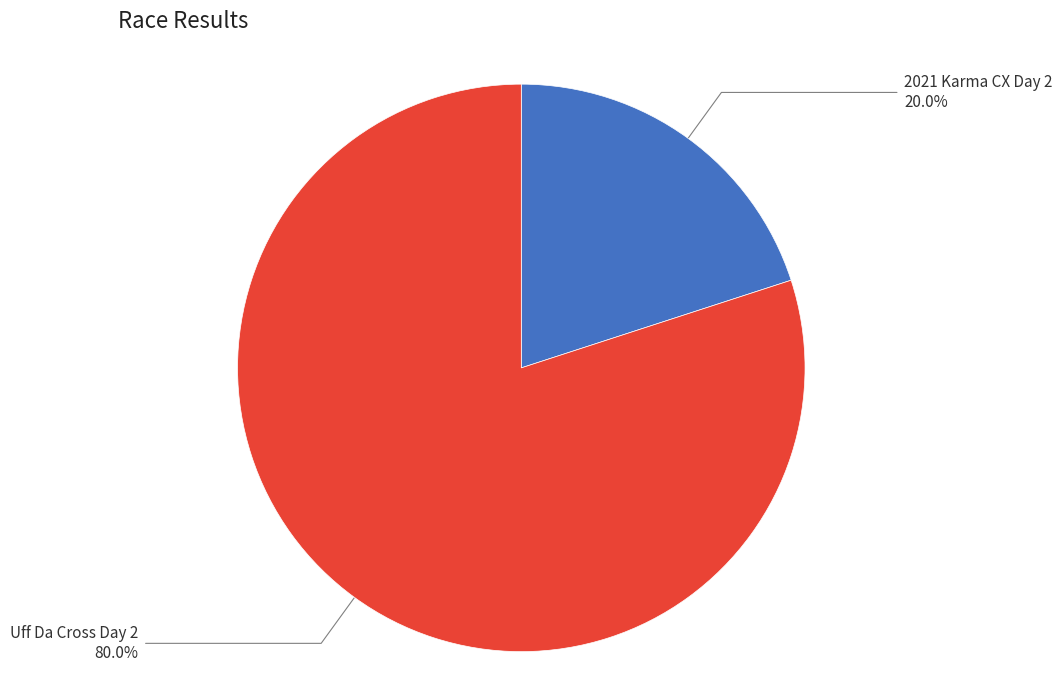

Does any single category account for the majority?

Yes